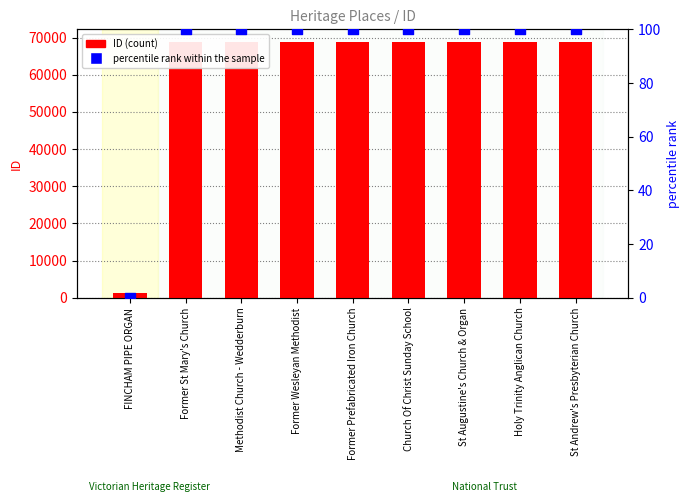

Which series reaches the minimum Y coordinate?

percentile rank within the sample